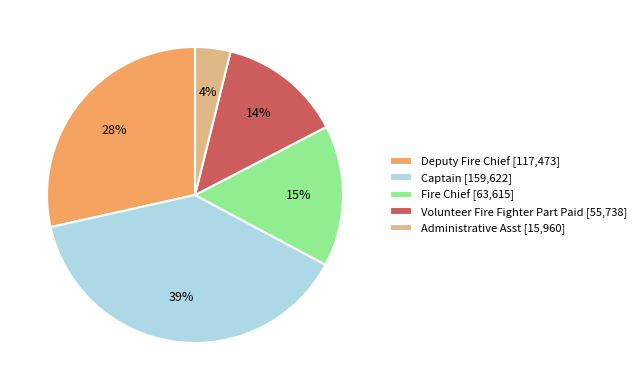

Count the number of slices in the pie.

5